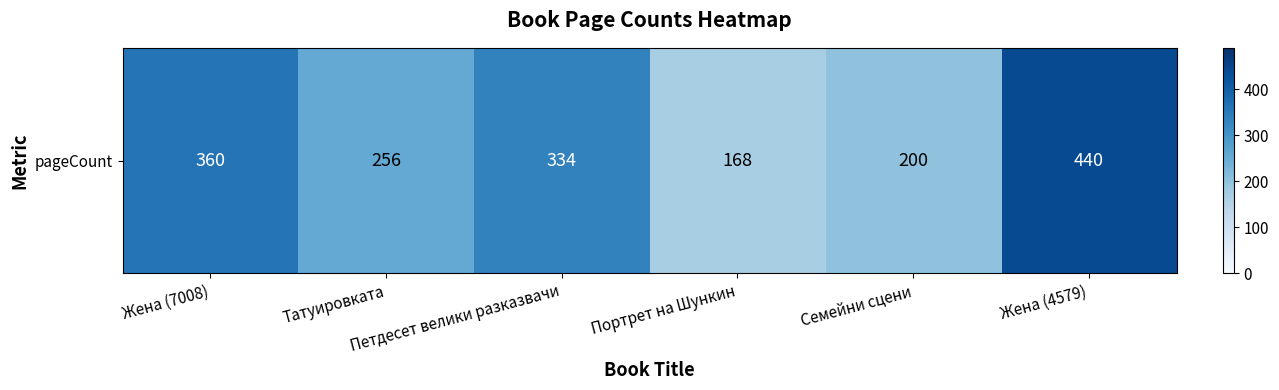

What is the average value?

293